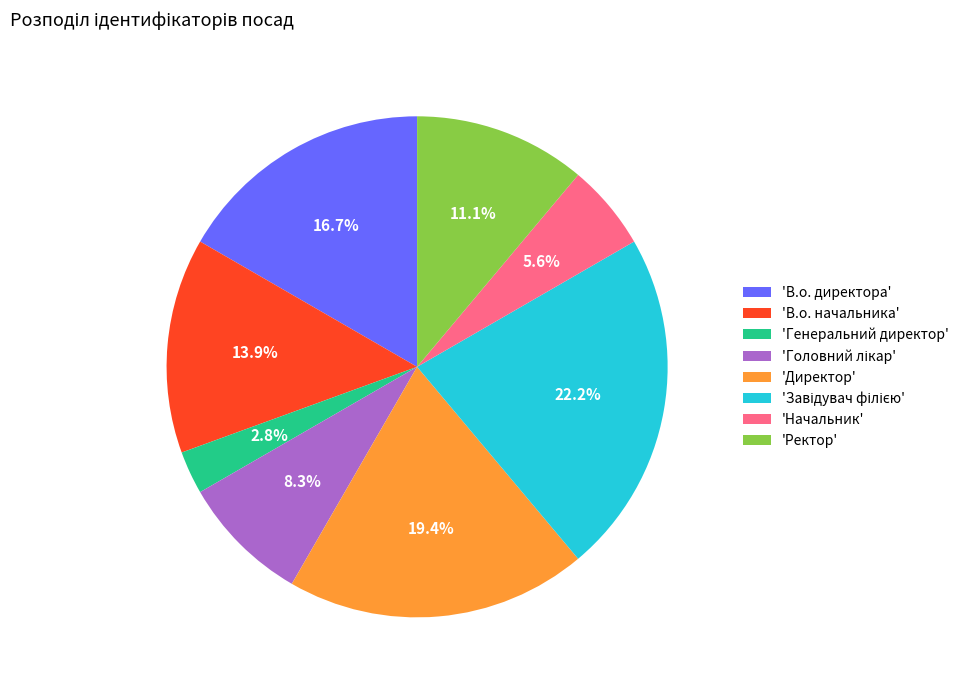

Between 'Начальник' and 'Ректор', which is larger?

'Ректор'